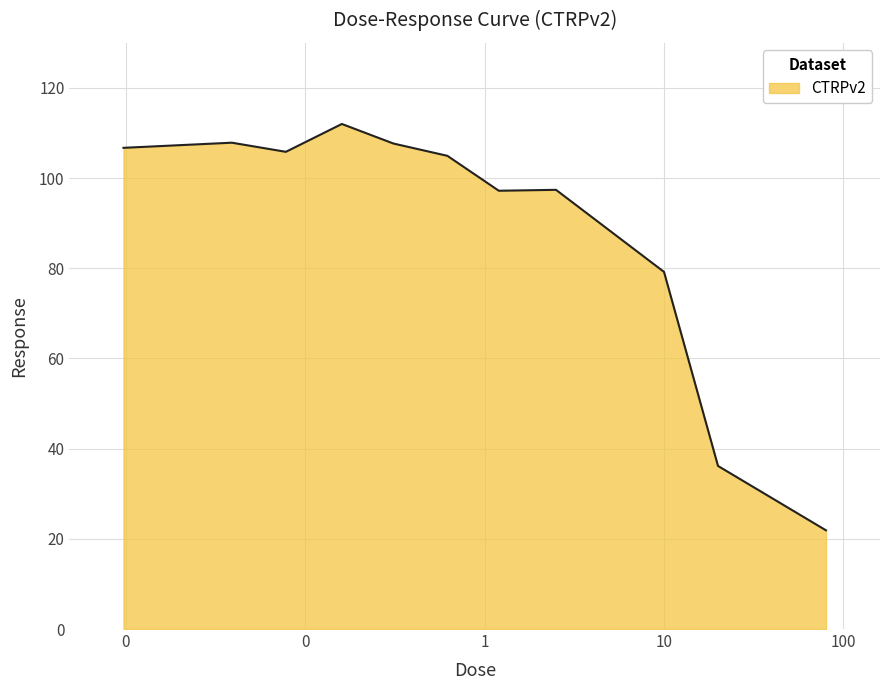

What is the maximum value shown in the chart?

112.0